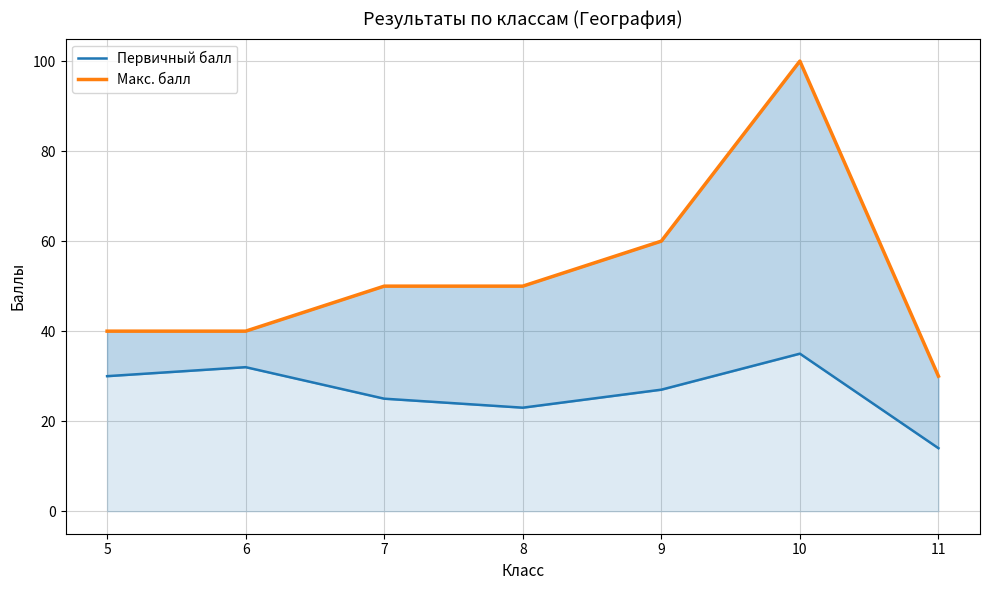

List the labels in order of Макс. балл value, largest first.

10, 9, 7, 8, 5, 6, 11